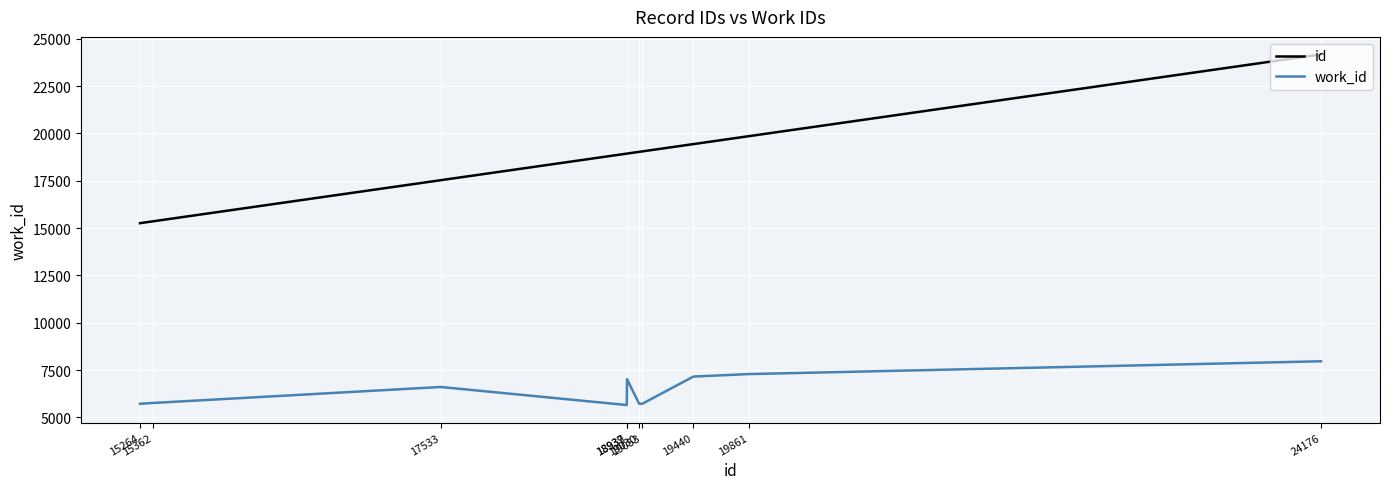

The value of id at 19440 is 19440. True or false?

True